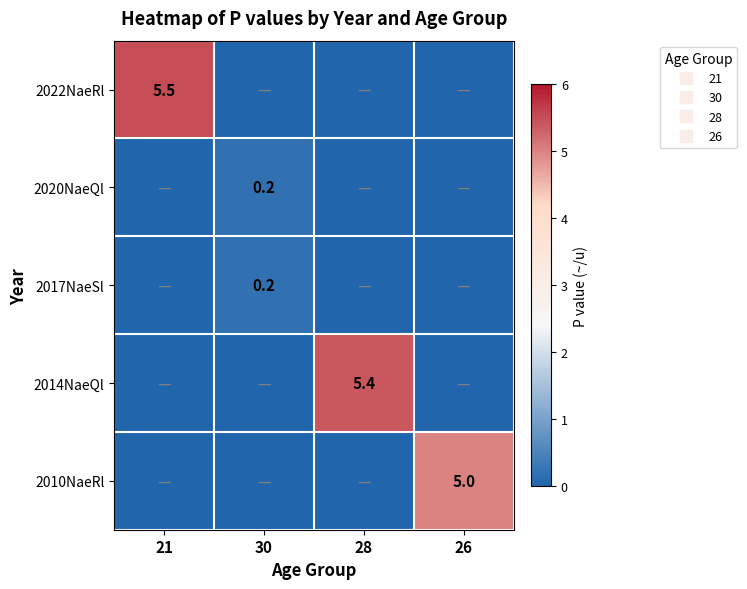

The 2010NaeRl series shows -2.9 at 21. True or false?

False